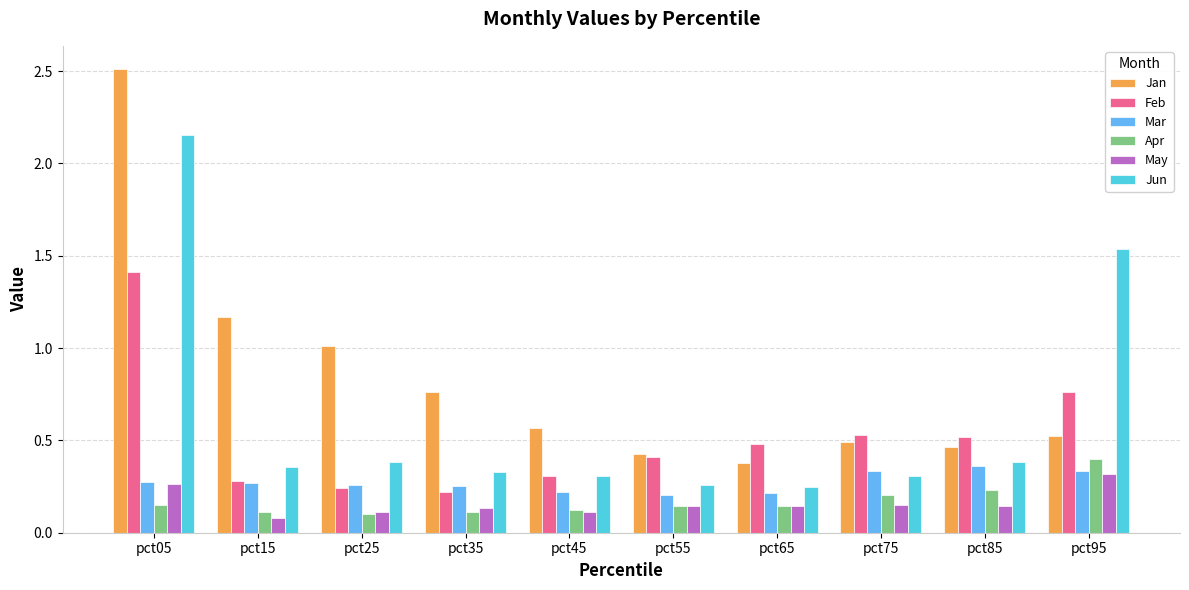

Which series has the largest range (max minus min)?

Jan